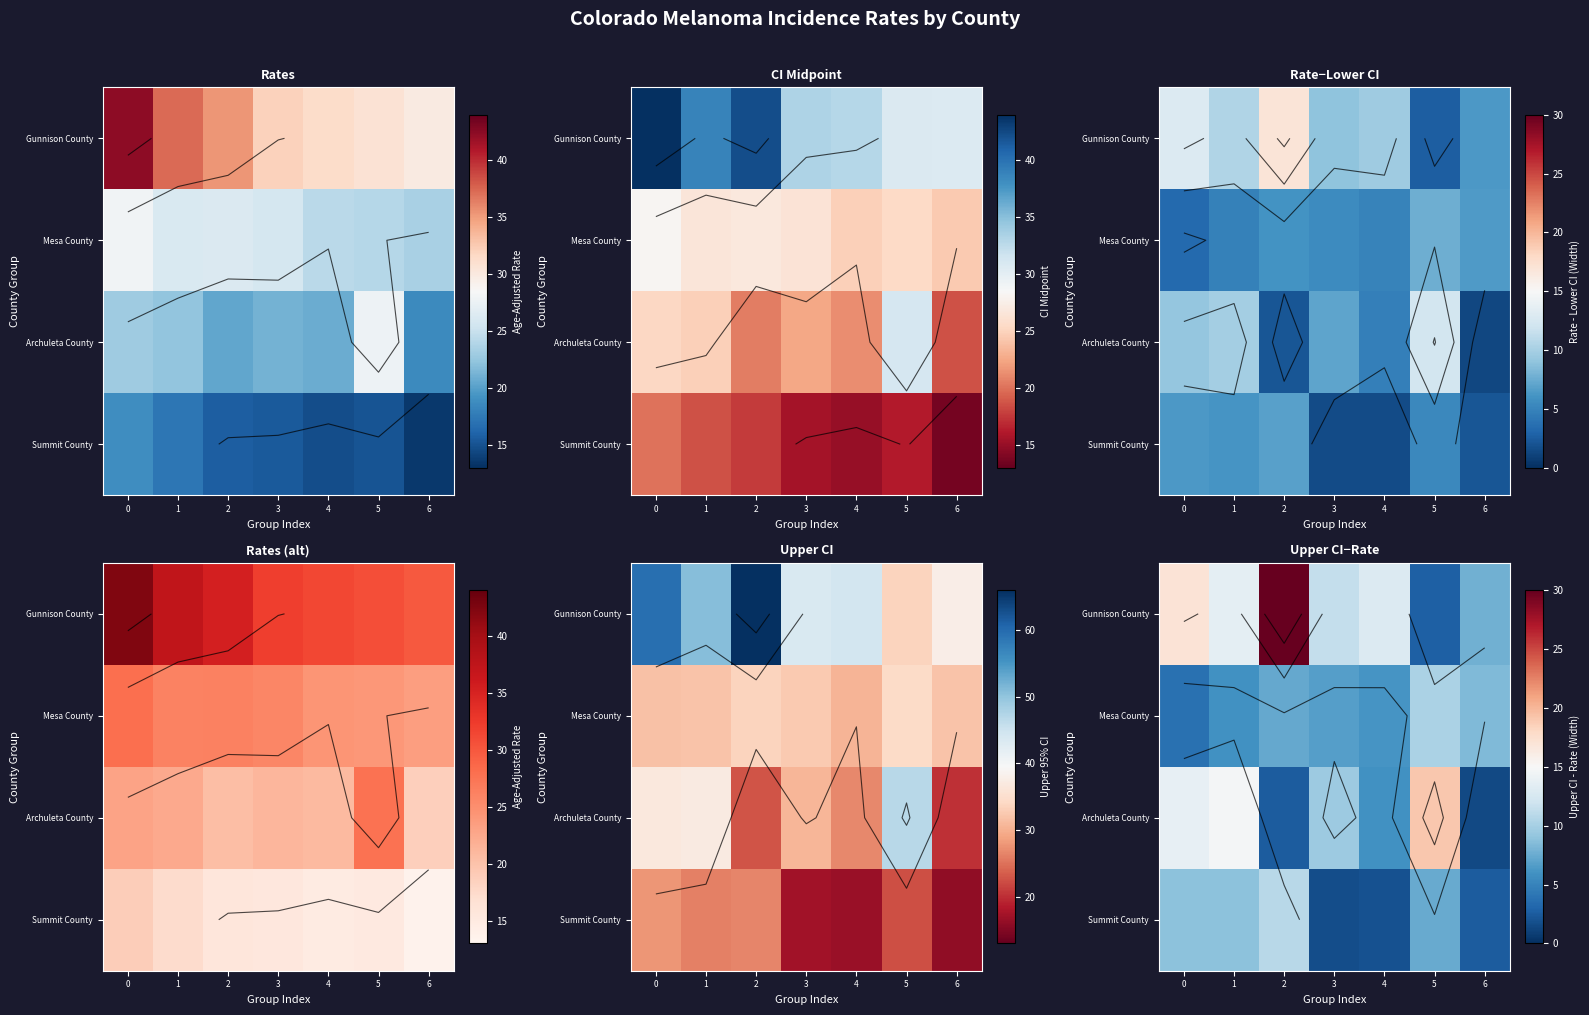

How many data points does each series have?

7